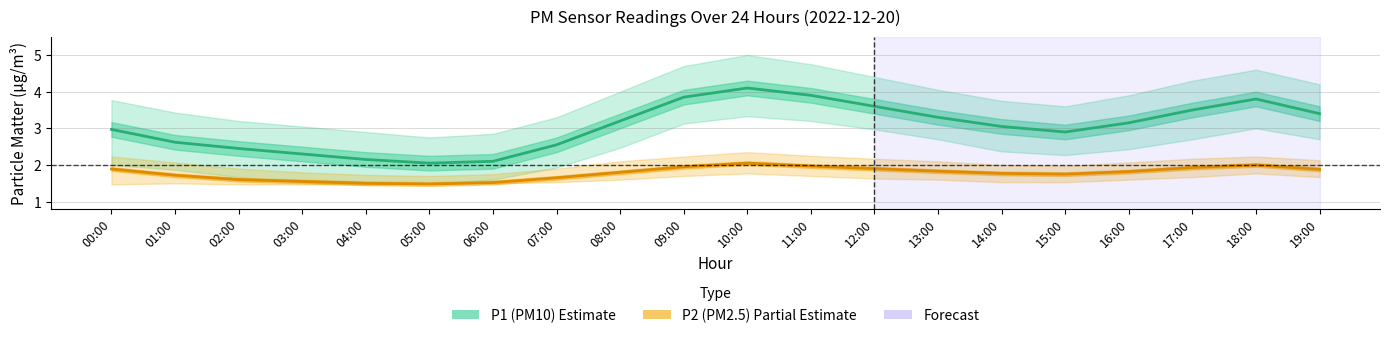

What is the difference between the maximum and minimum values in the P2_lower series?

0.3